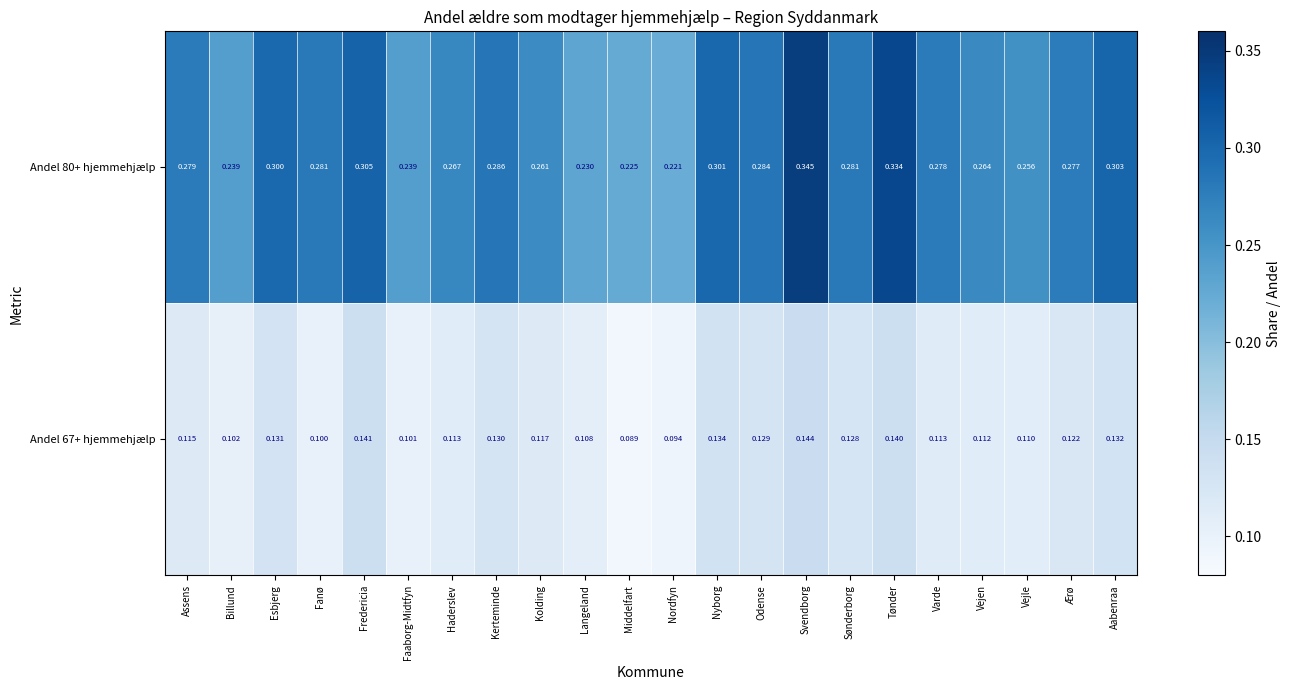

At which label is Andel 67+ hjemmehjælp closest to 0?

Middelfart